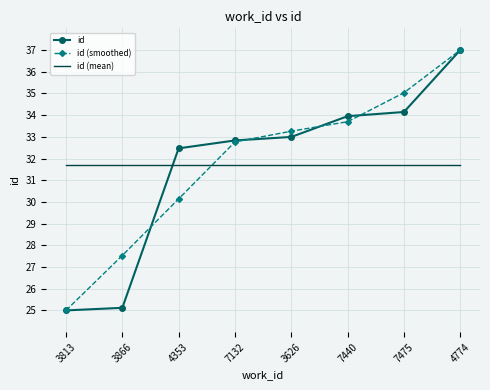

What position from the right is 7440?

3